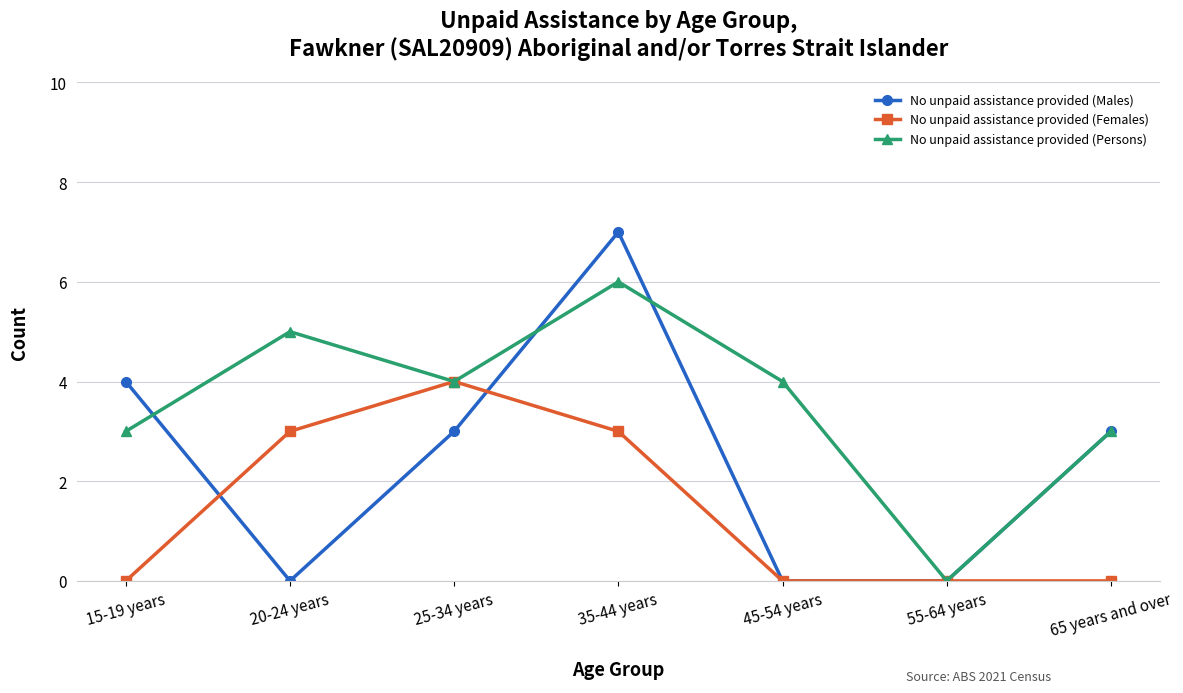

Reading left to right, list all the values displayed in this chart.

No unpaid assistance provided (Males): 4	0	3	7	0	0	3
No unpaid assistance provided (Females): 0	3	4	3	0	0	0
No unpaid assistance provided (Persons): 3	5	4	6	4	0	3